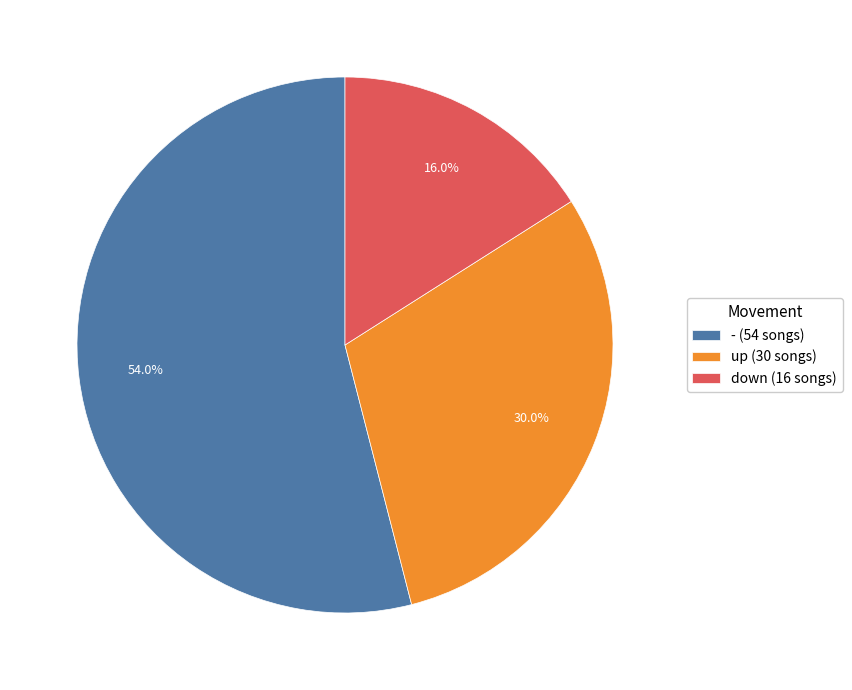

To the nearest percent, what portion does up represent?

30%